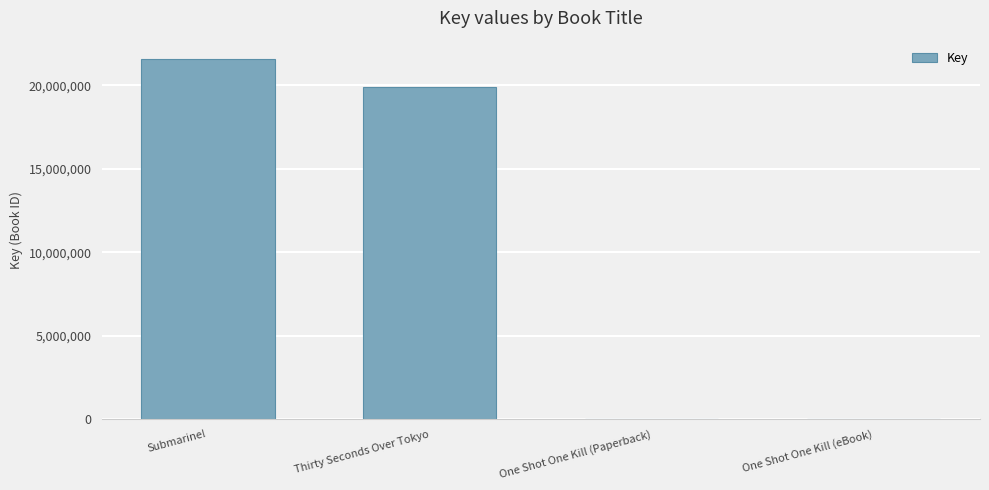

The chart shows a value of 1869 at One Shot One Kill (Paperback). True or false?

True